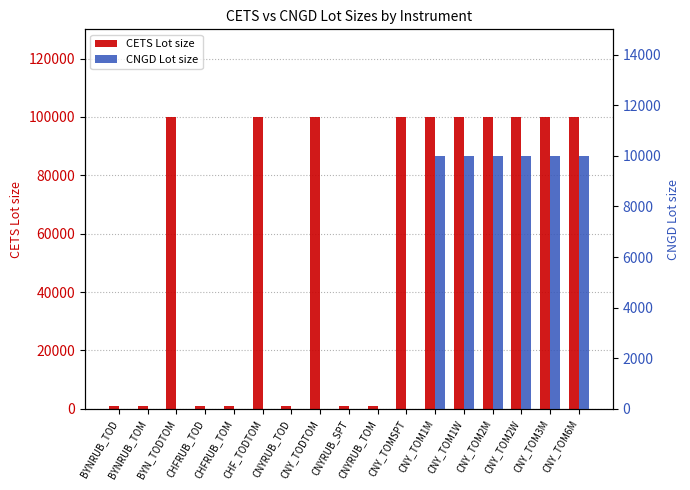

How many values in the CNGD Lot size series exceed 1?

6